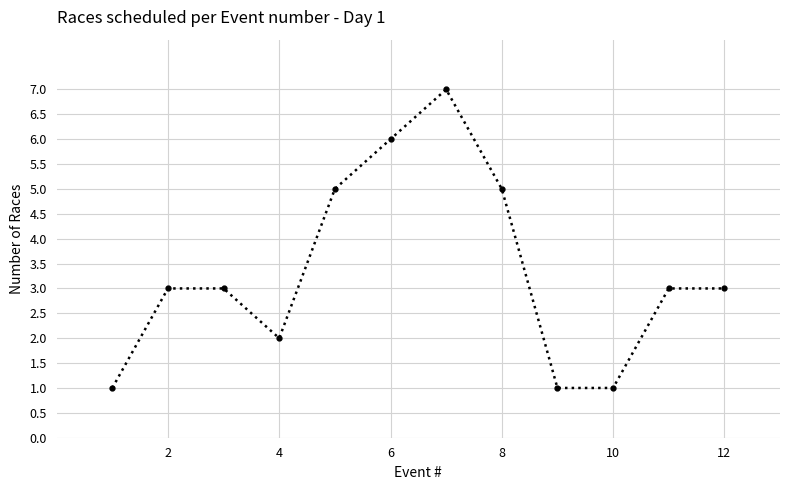

Does the chart have visible grid lines?

Yes